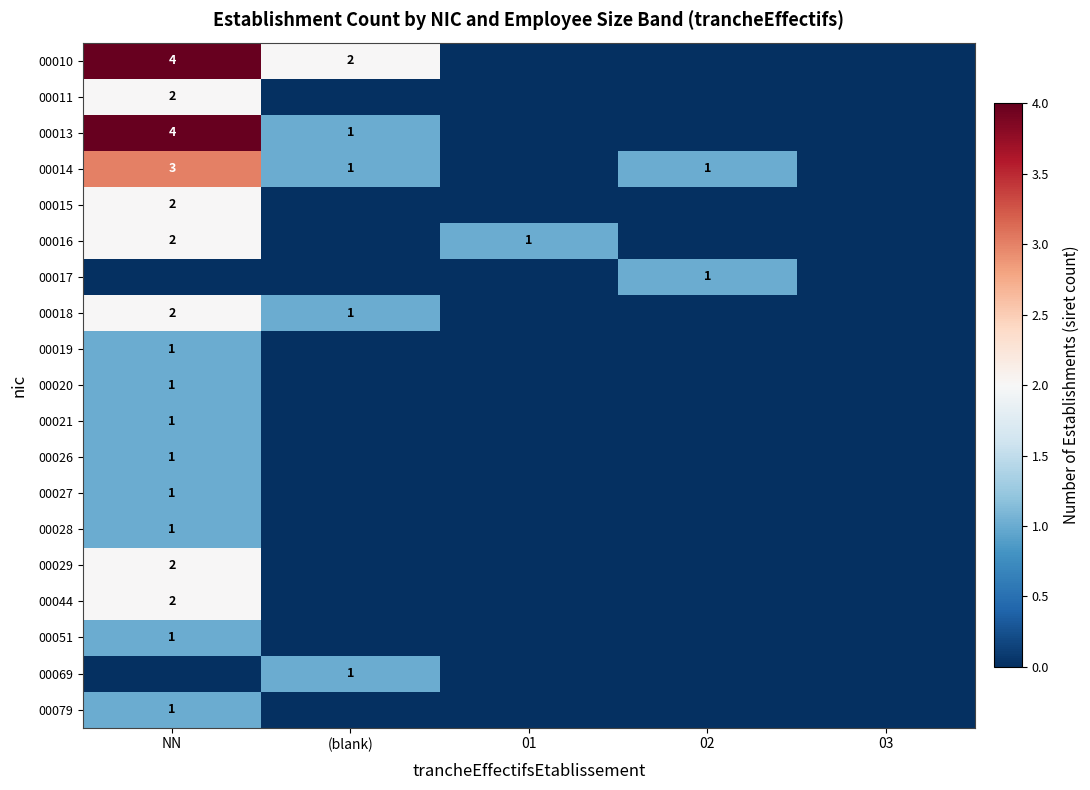

Which has a higher value, (blank) or 01?

(blank)